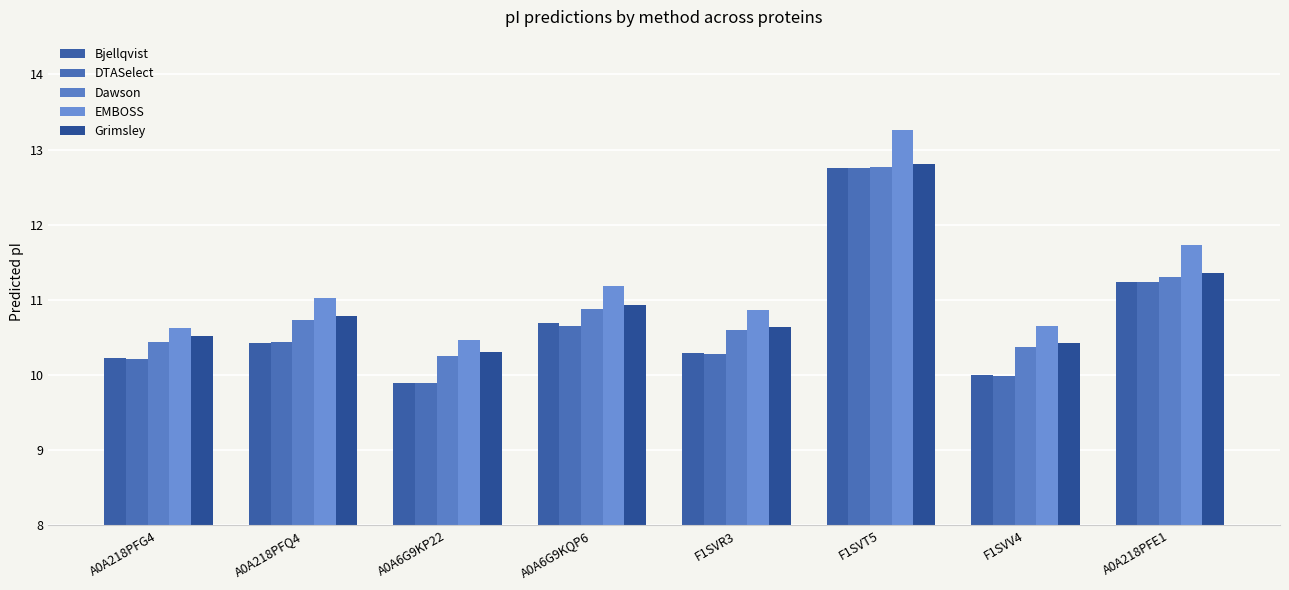

The value of EMBOSS at A0A6G9KQP6 is 11.2. True or false?

True